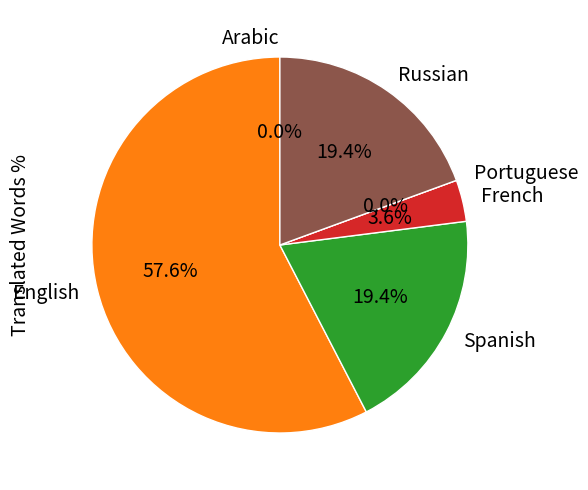

Which slice represents more than half of the pie?

English